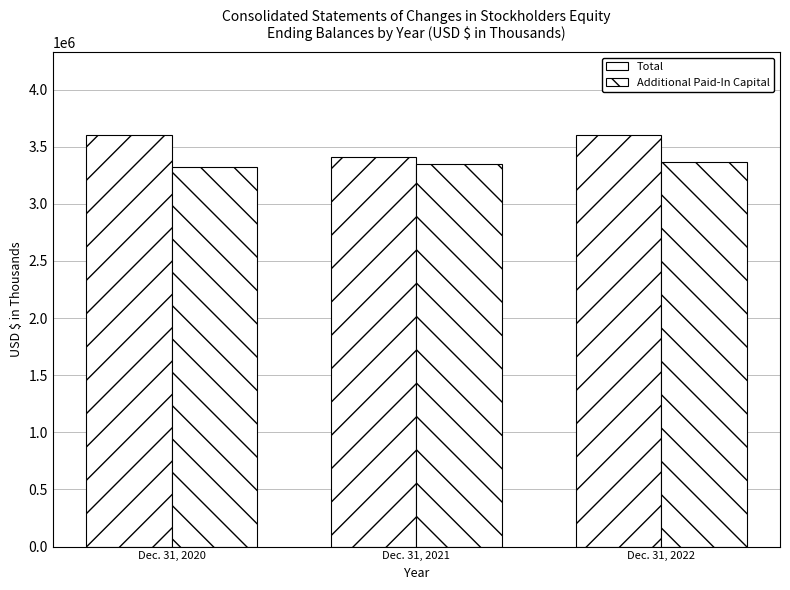

What is the approximate value of Additional Paid-In Capital at Dec. 31, 2021?

3345878